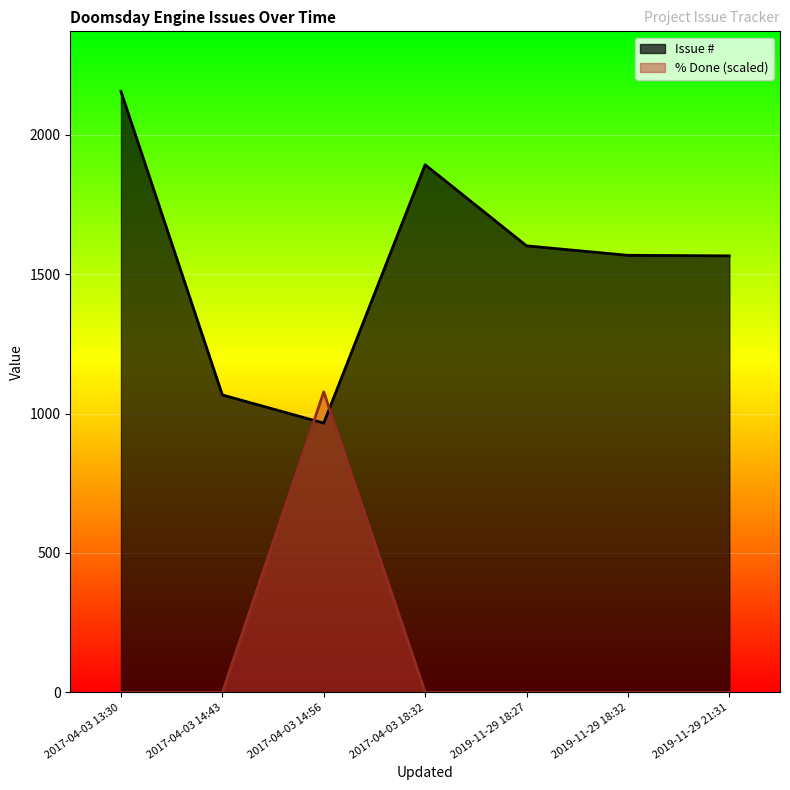

At which category is the sum across all series the highest?

2017-04-03 13:30